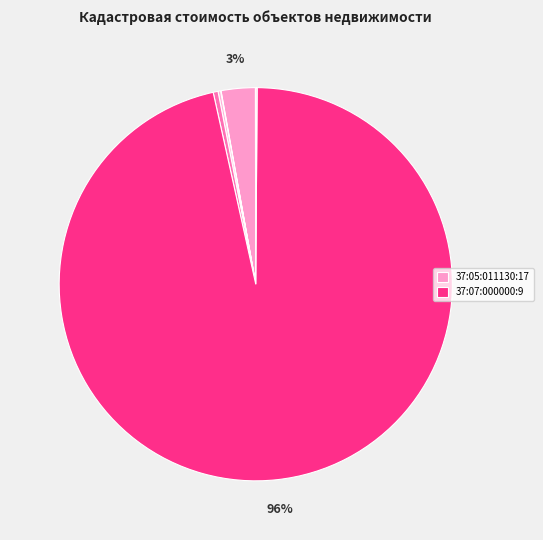

How many segments does this pie chart have?

10